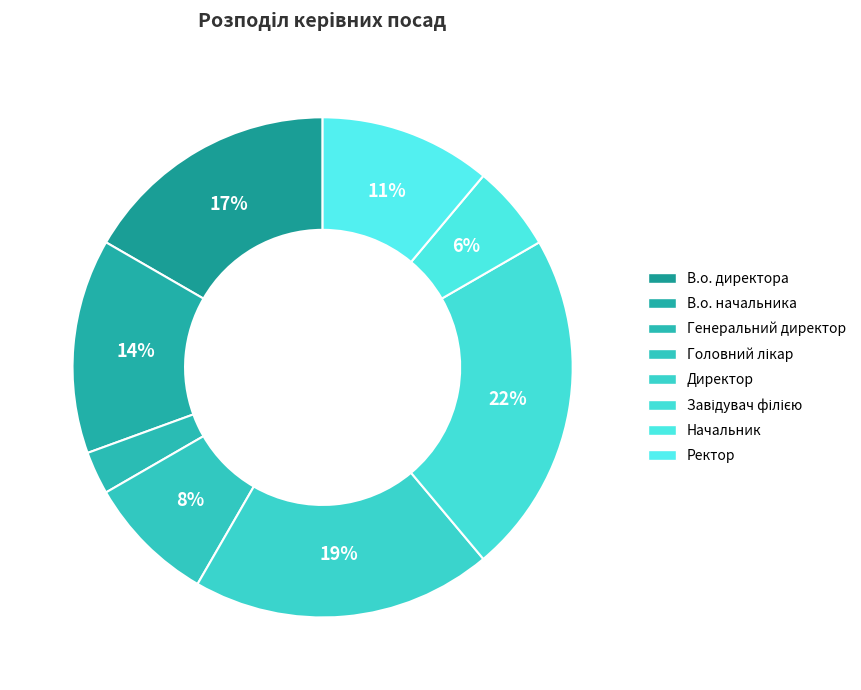

Is there any slice that represents more than half of the pie?

No